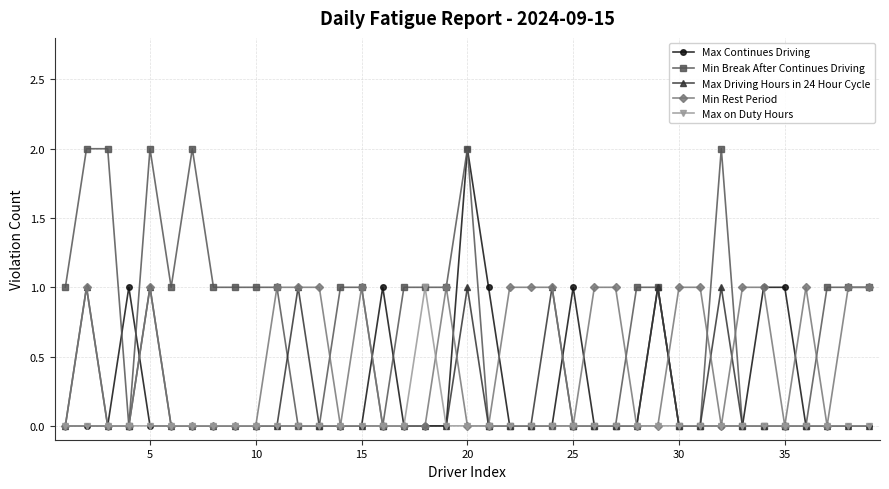

Which series has the largest total across all categories?

Min Break After Continues Driving